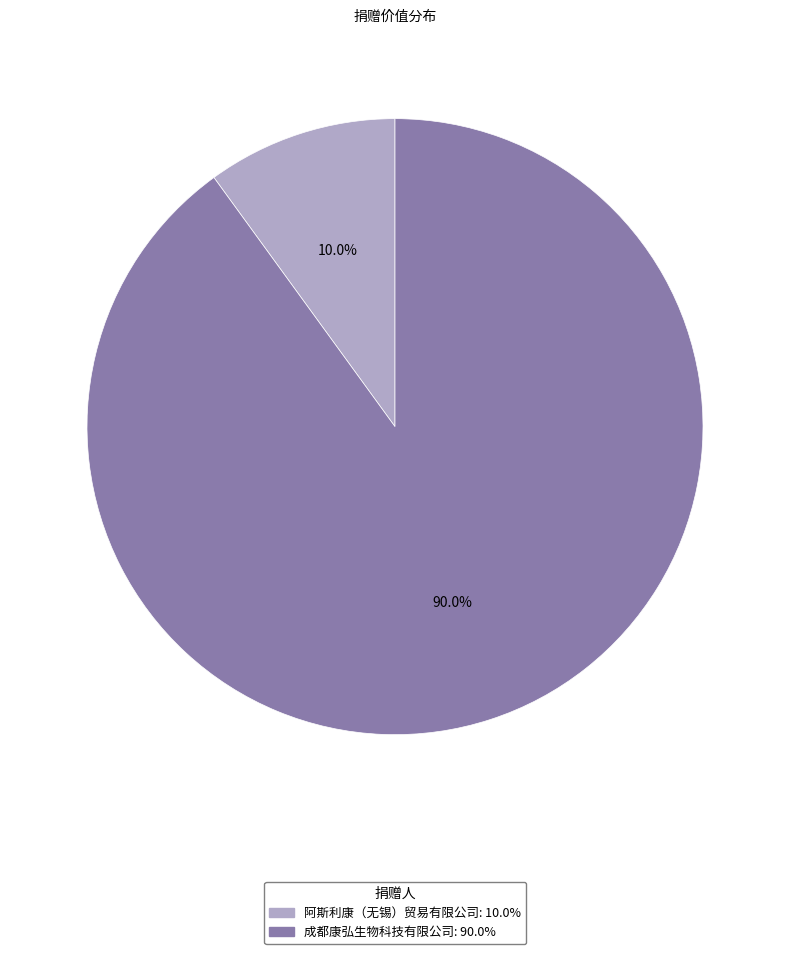

Approximately how many times larger is the value at 阿斯利康（无锡）贸易有限公司 compared to 成都康弘生物科技有限公司?

0.1